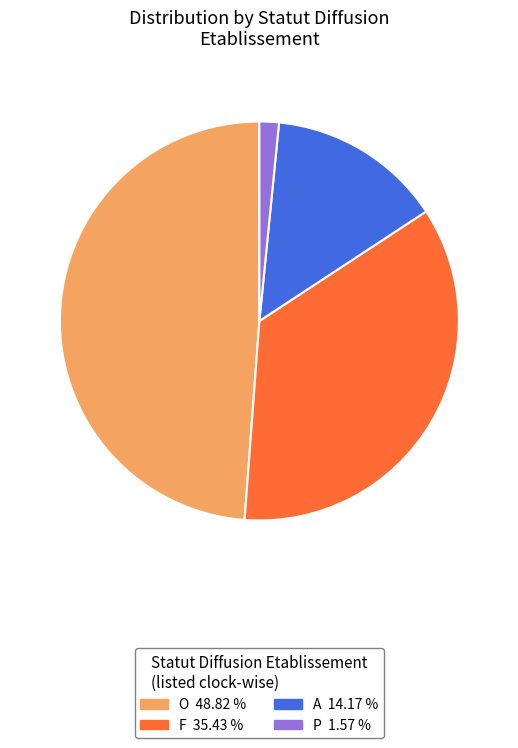

The F slice represents 43% of the pie. True or false?

False